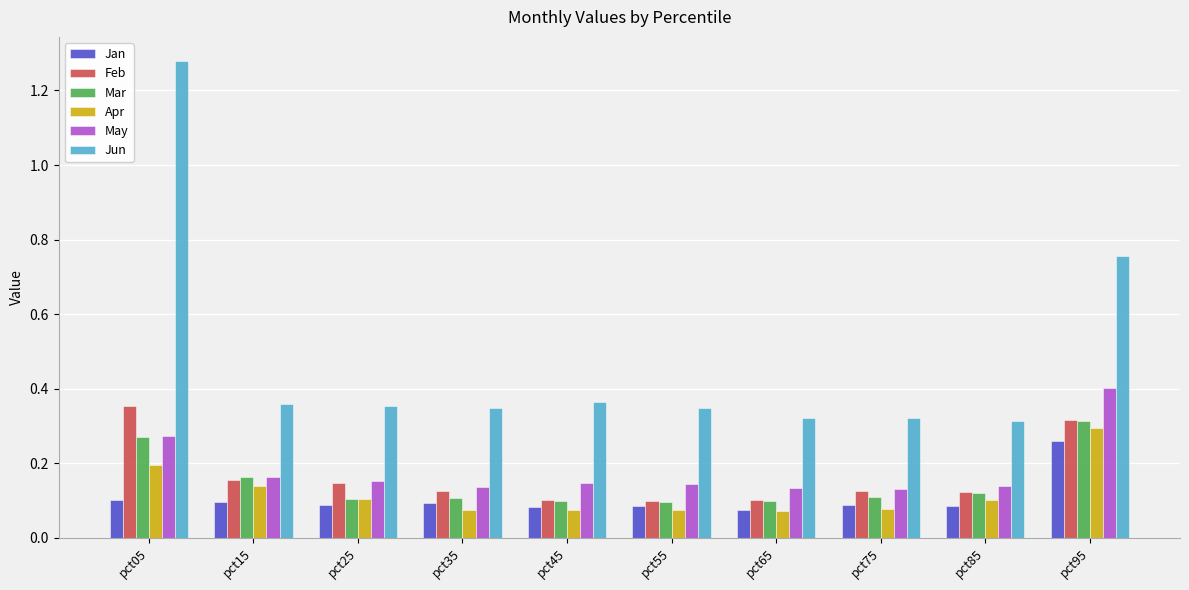

Which series has the largest total across all categories?

Jun